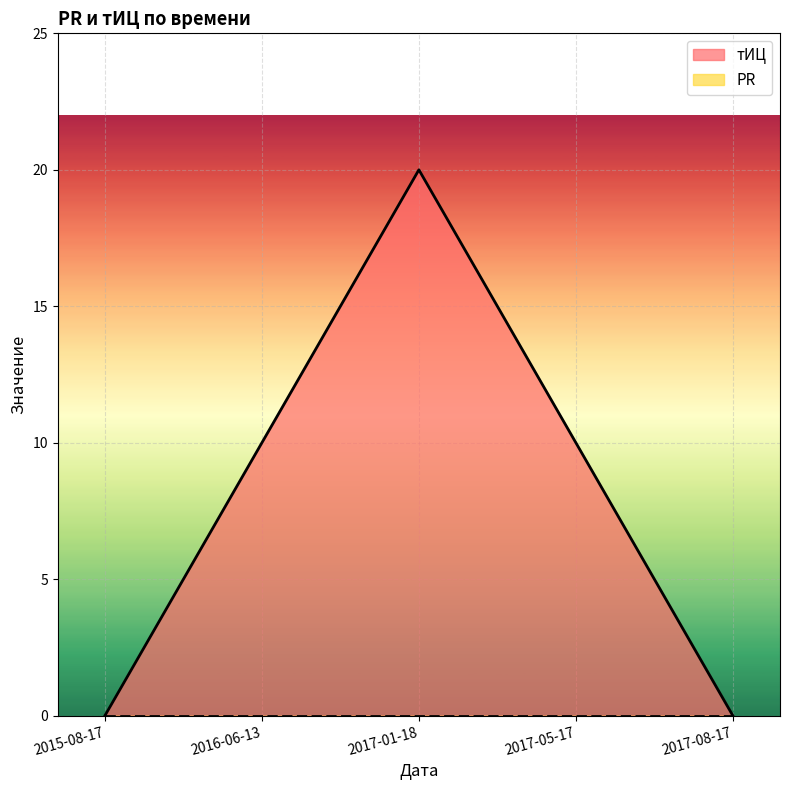

How many points are higher than both their immediate neighbors (excluding endpoints)?

1